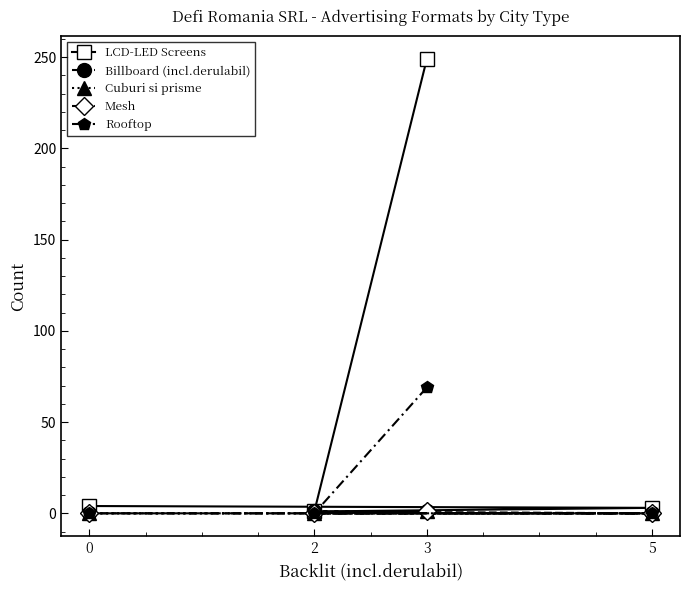

What is the total value across all series at 5?

3